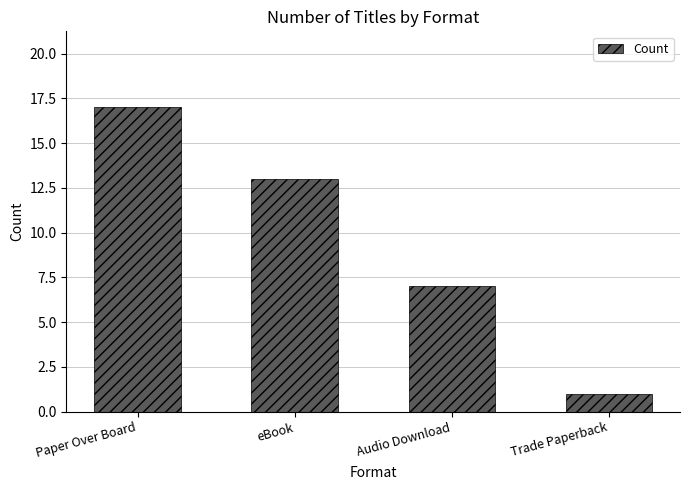

Are the bars grouped side by side (vs. stacked)?

No